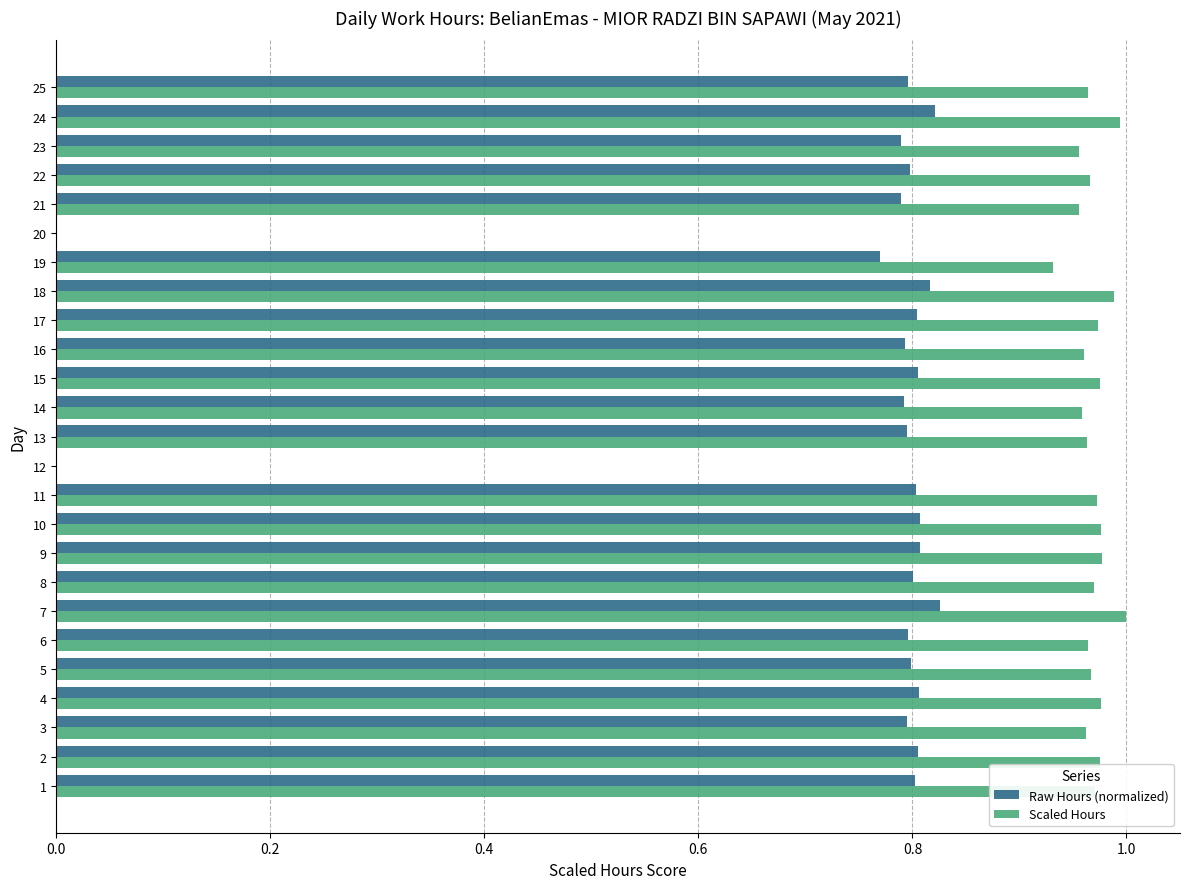

The Raw Hours (normalized) series shows 1.3 at 8. True or false?

False